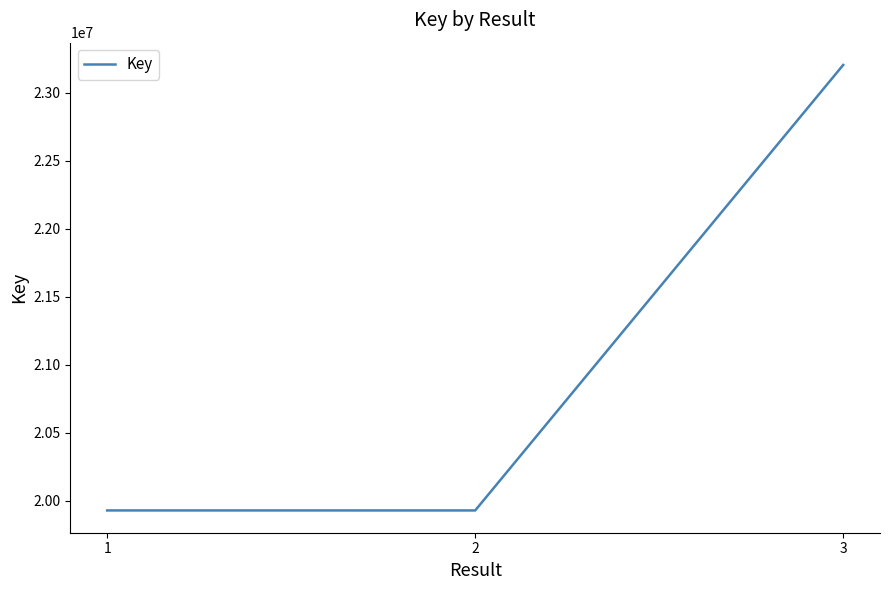

What is the approximate value at 3?

23204444